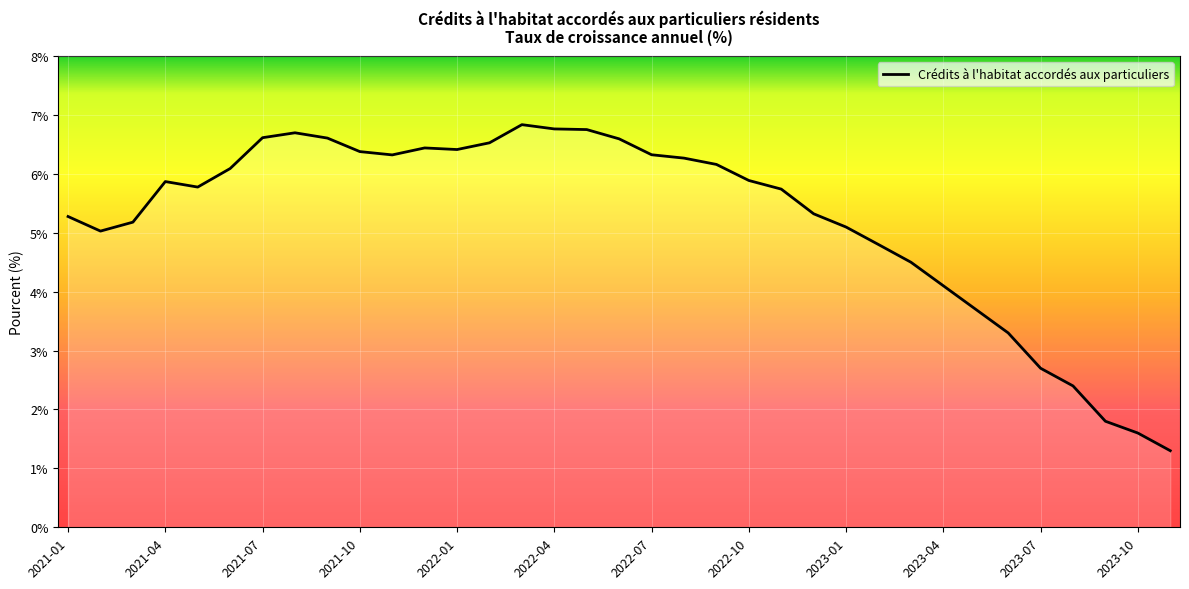

What is the difference between the maximum and minimum values?

5.5